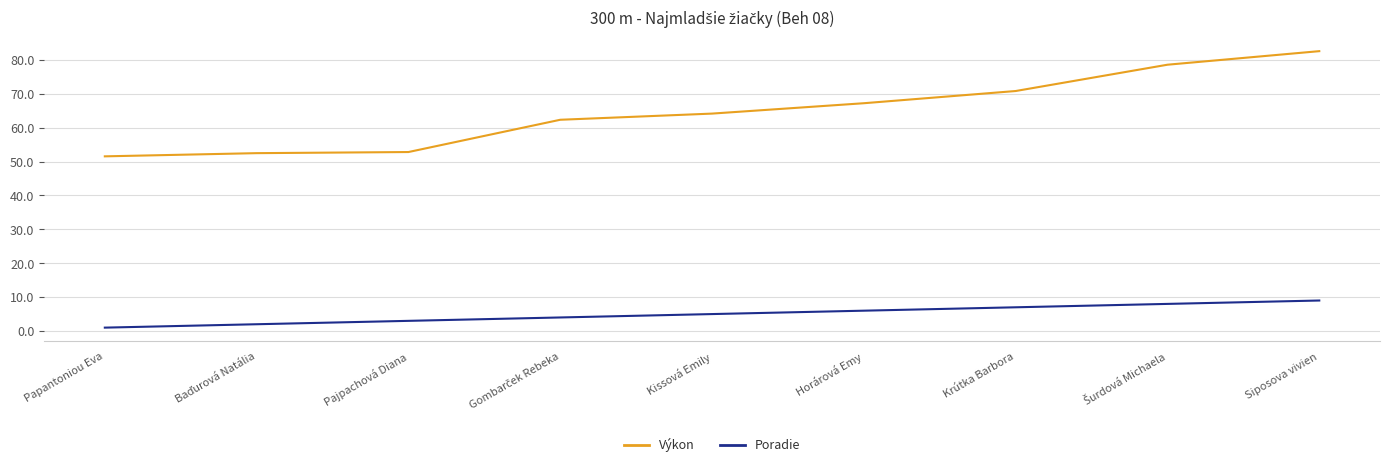

At which category is the sum across all series the highest?

Siposova vivien